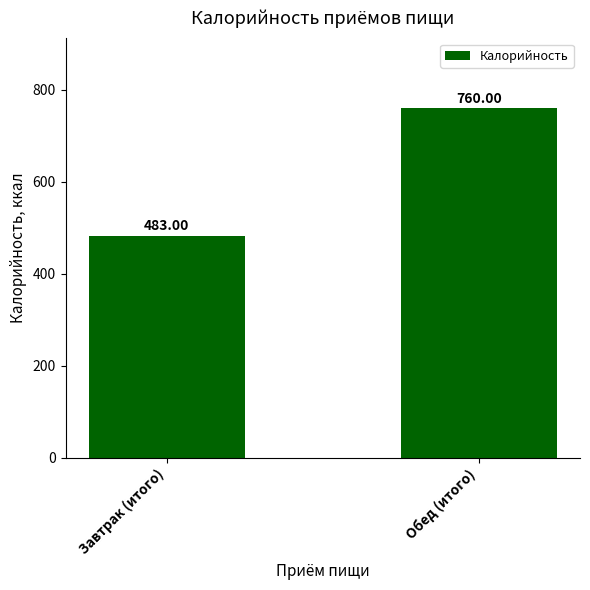

What position from the left is Завтрак (итого)?

1